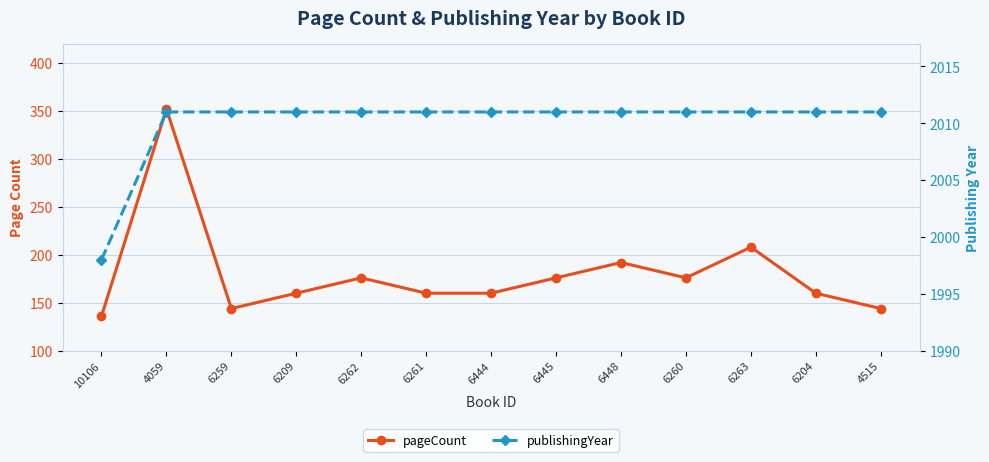

What is the sum of the publishingYear values at 4059 and 6204?

4022